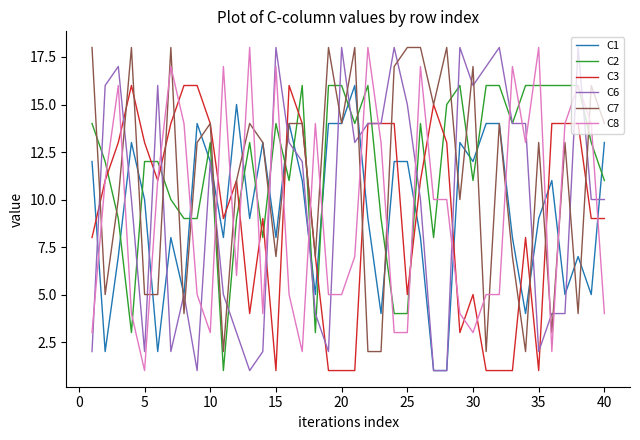

True or false: C2 and C7 cross at least once.

True